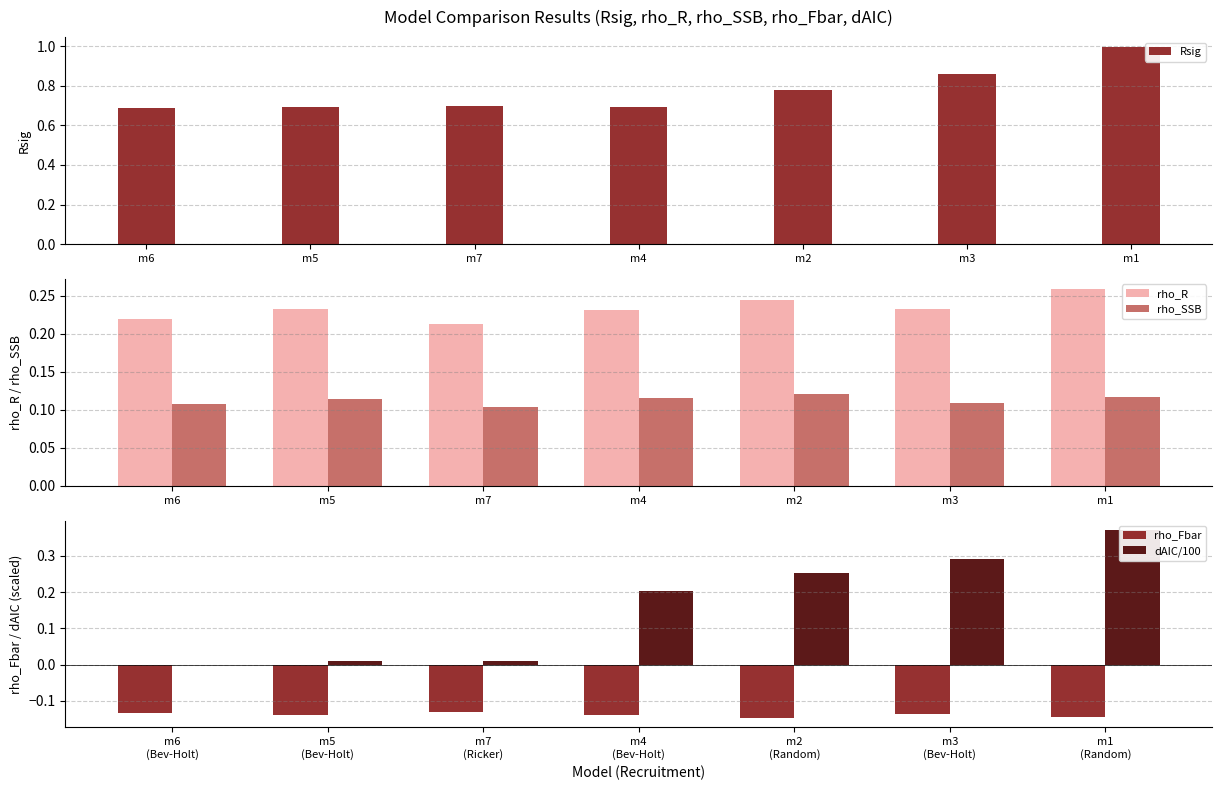

What is the lowest value of the Rsig series?

0.7